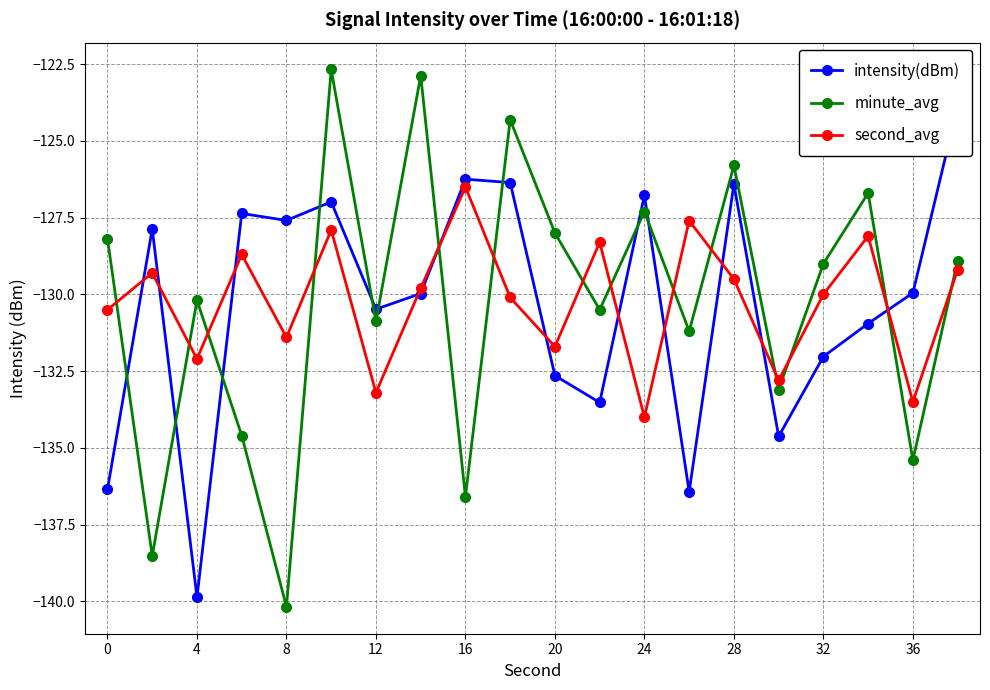

True or false: minute_avg and second_avg cross at least once.

True